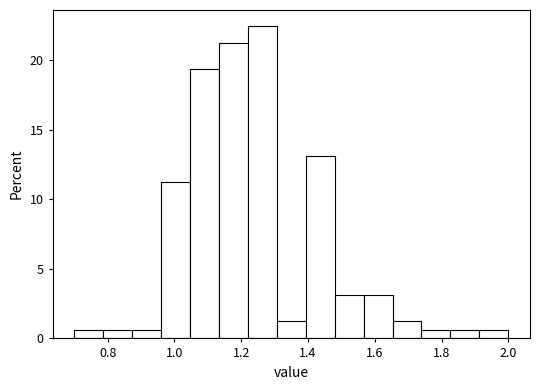

How tall is the bar that spans 0.88 to 0.96 on the x-axis? Neither the bar edges nor the heights are printed on the chart, so give them approximately, as read against the axes.

0.5